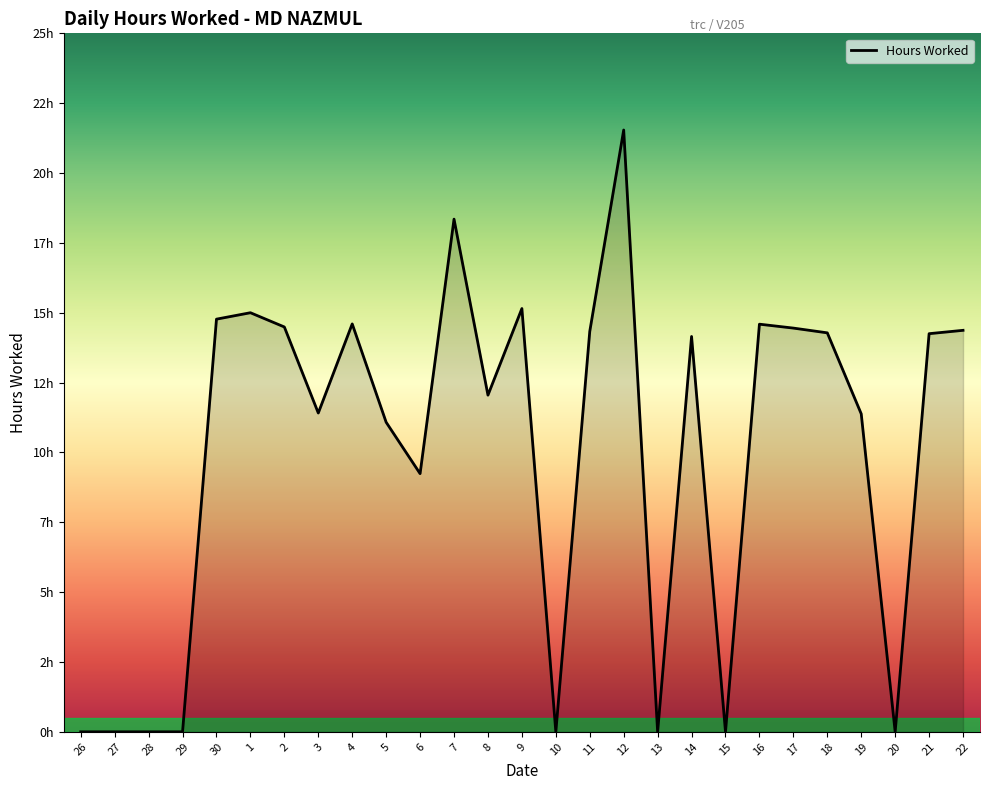

Approximately how many times larger is the value at 21 compared to 14?

1.0